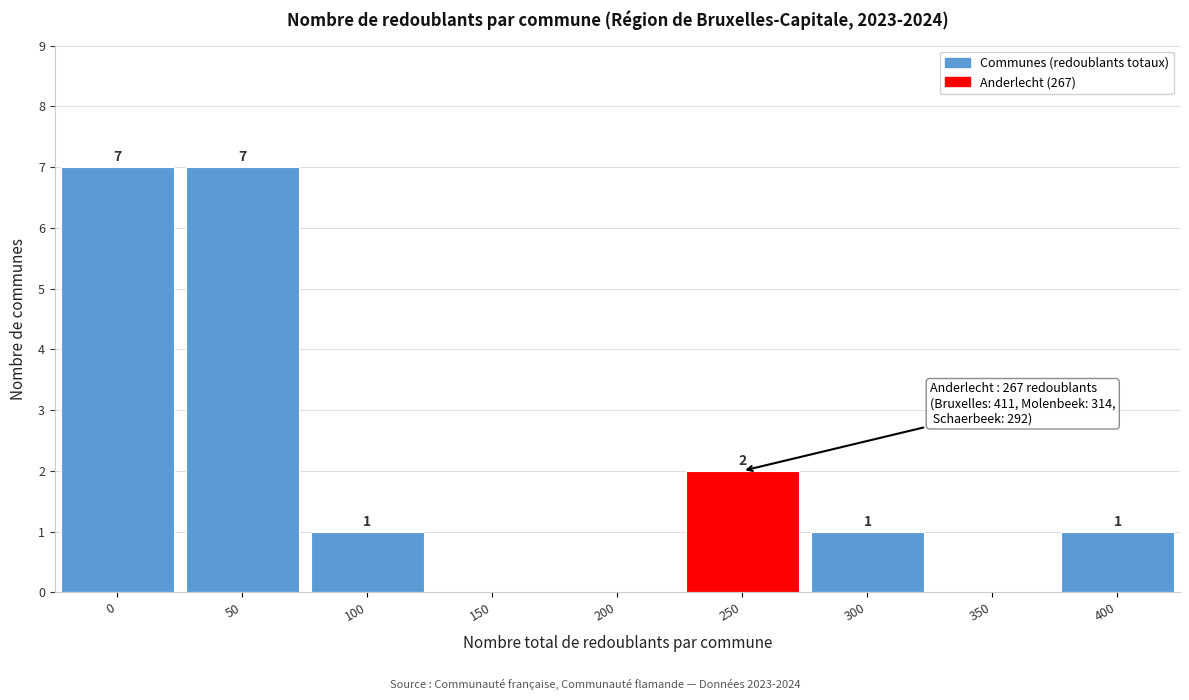

Reading right to left, list all the values displayed in this chart.

400=1	350=0	300=1	250=2	200=0	150=0	100=1	50=7	0=7